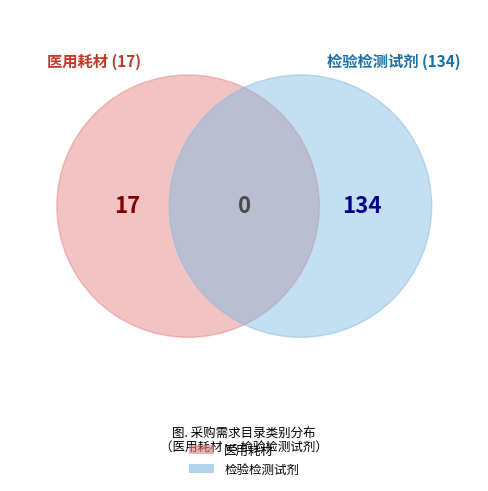

Rank the categories by value from highest to lowest.

检验检测试剂, 医用耗材